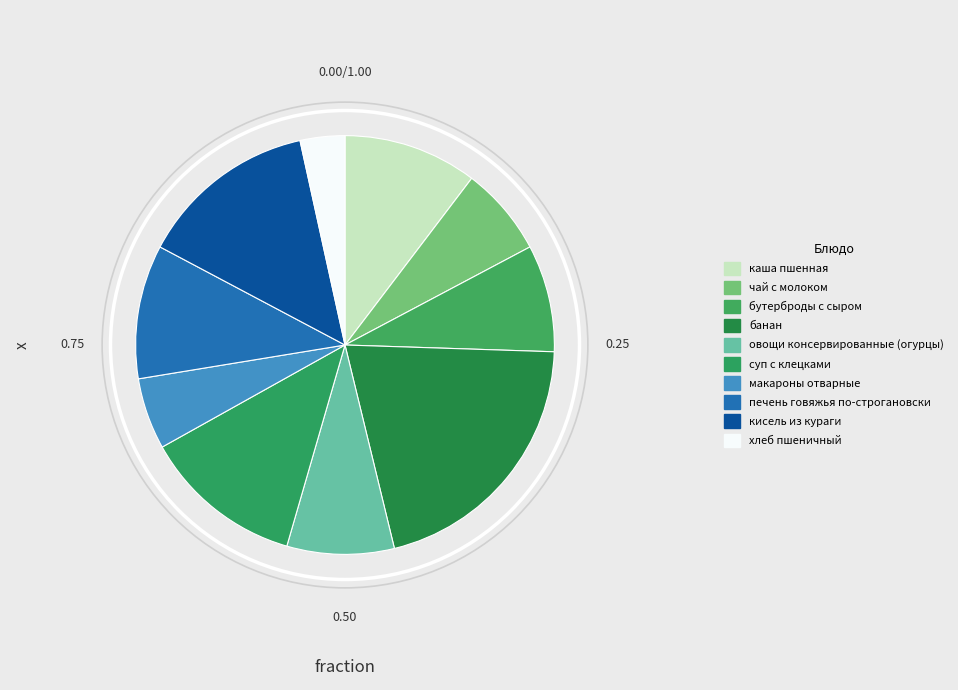

To the nearest percent, what portion does кисель из кураги represent?

14%